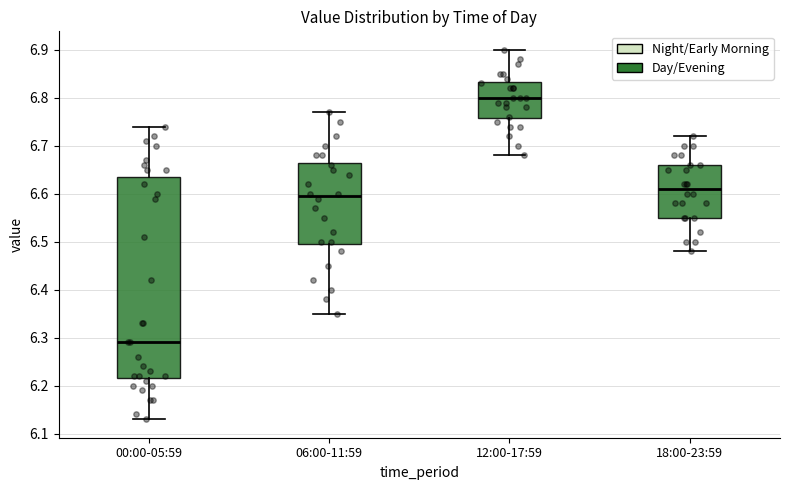

Reading left to right, transcribe this box plot: for each box, give where its median line is, the range the box spans, and where its two whiskers end, as read against the y-axis. The values are not printed on the chart, so give them approximately, as read against the axis.

00:00-05:59: median 6.29, box 6.22 to 6.64, whiskers 6.13 to 6.74
06:00-11:59: median 6.60, box 6.50 to 6.67, whiskers 6.35 to 6.77
12:00-17:59: median 6.80, box 6.76 to 6.83, whiskers 6.68 to 6.90
18:00-23:59: median 6.61, box 6.55 to 6.66, whiskers 6.48 to 6.72